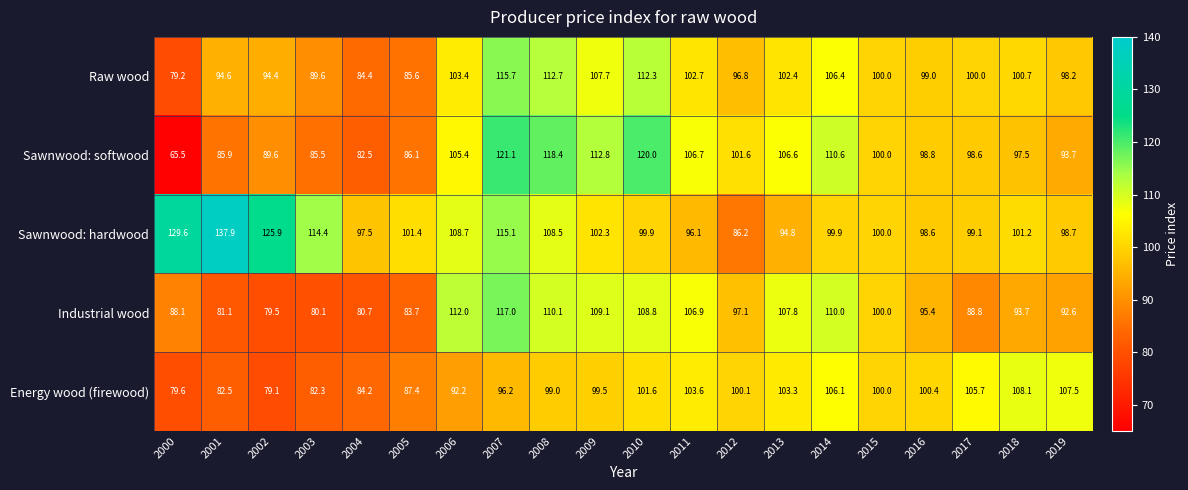

Which series has the widest spread of values?

Sawnwood: softwood